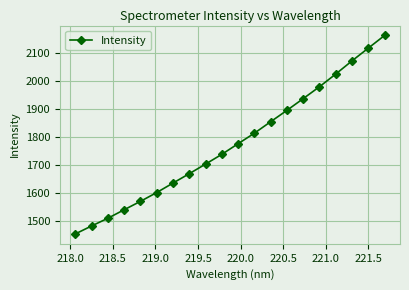

What is the greatest value displayed?

2164.1